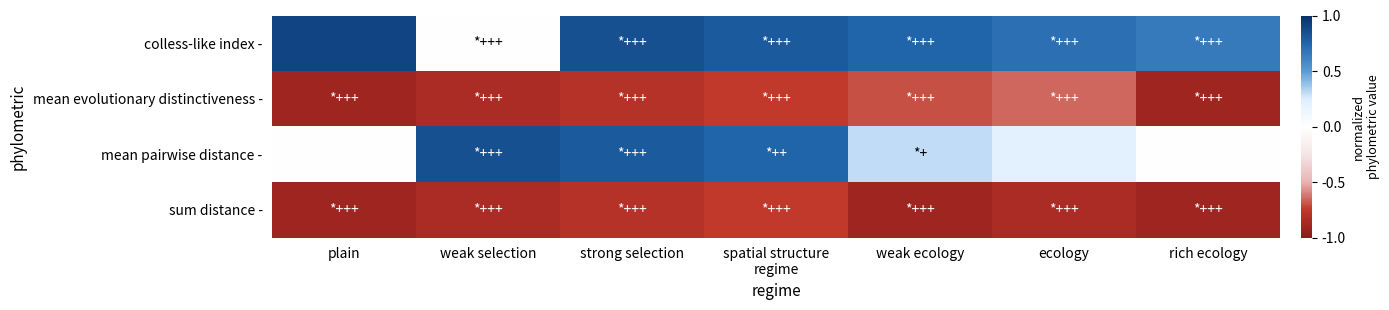

Which series has the largest total across all categories?

colless-like index -